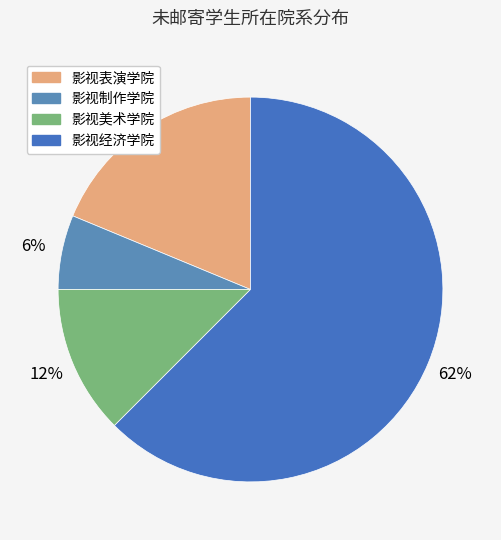

What percentage do 影视美术学院 and 影视制作学院 together represent?

18.8%